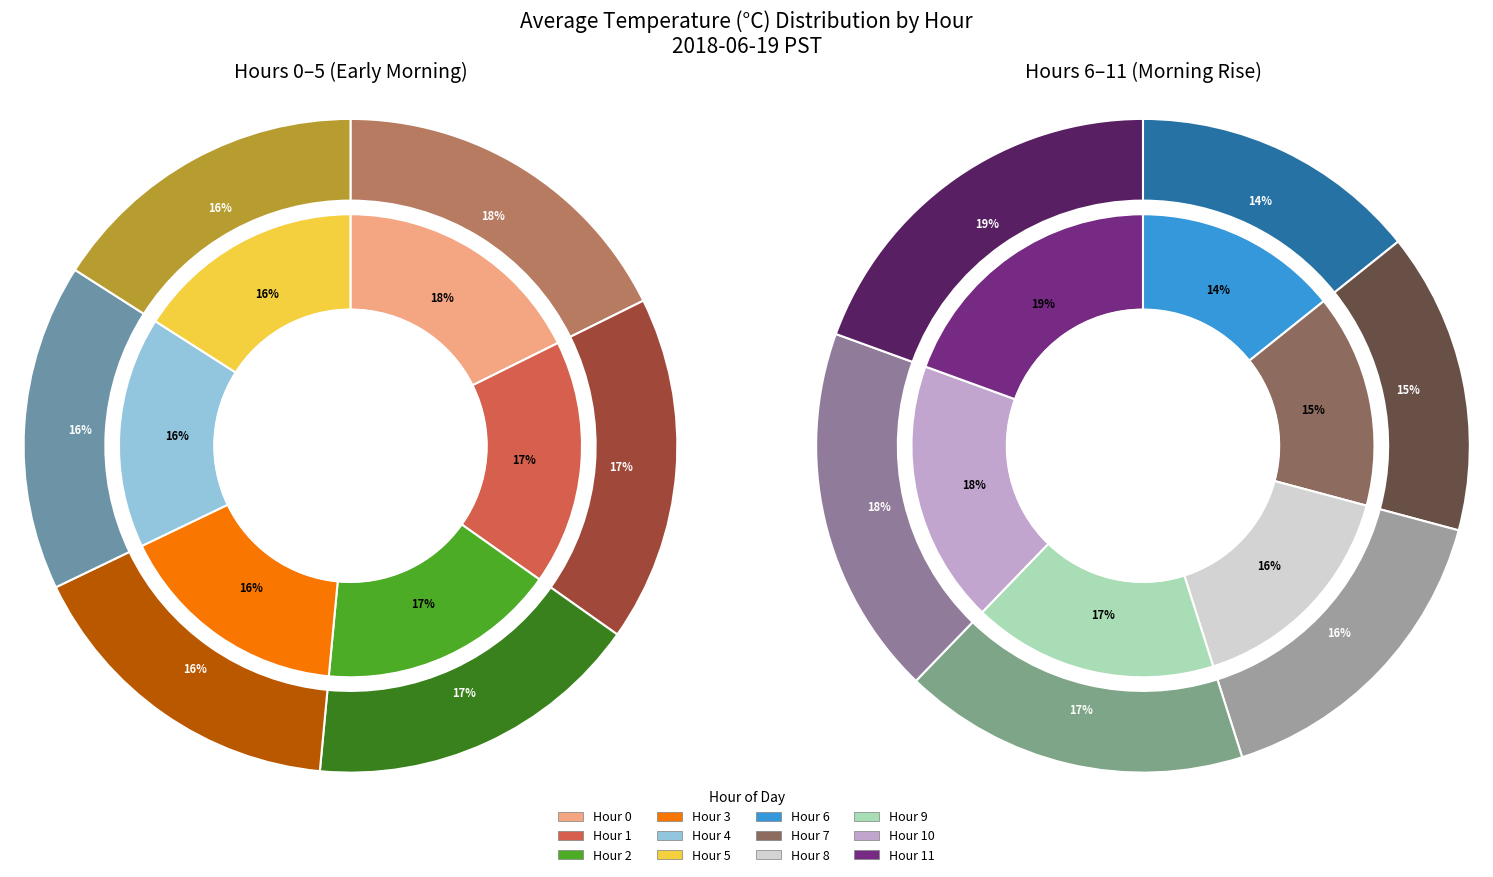

What is the change in value from Hour 5 to Hour 8?

+2.1